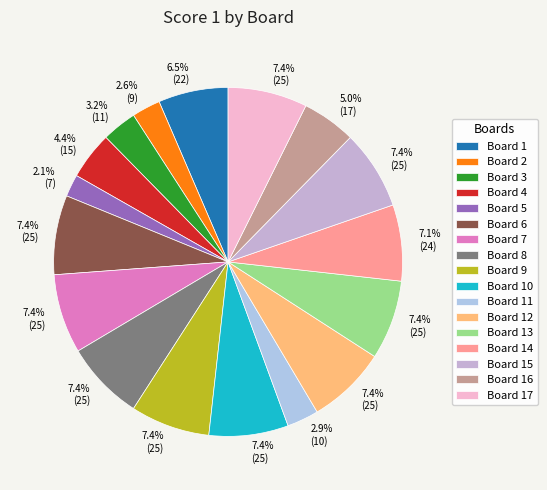

Is there any slice that represents more than half of the pie?

No